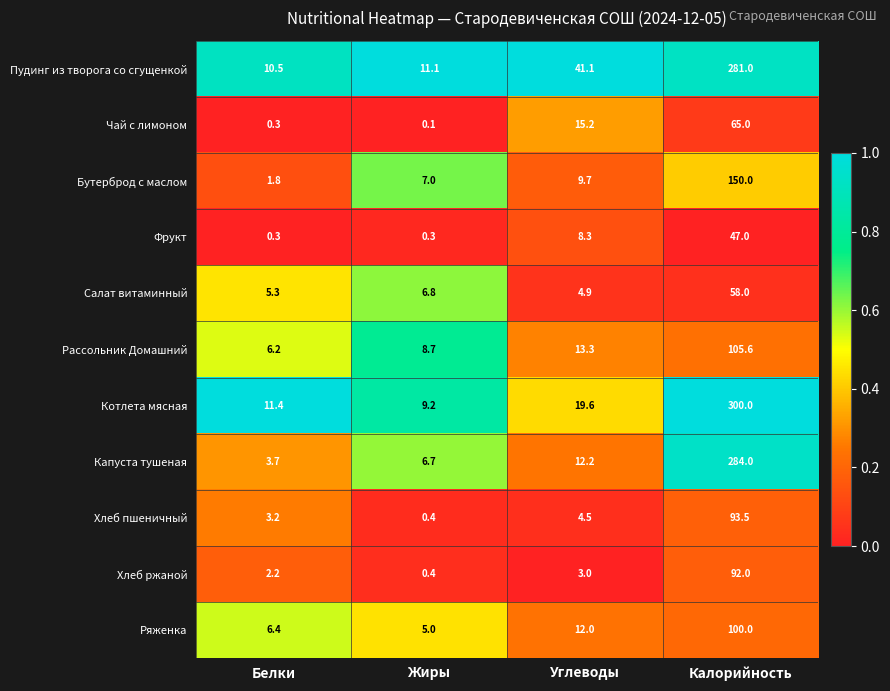

The value of Ряженка at Жиры is 5.0. True or false?

True